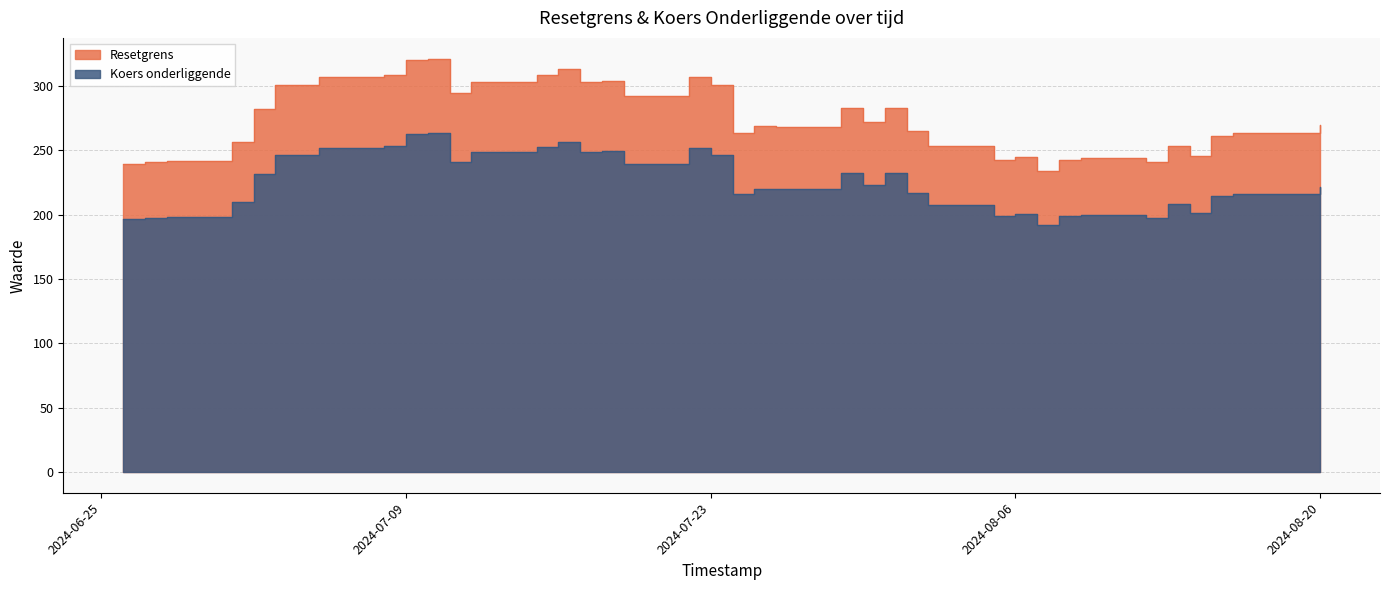

Does the chart have visible grid lines?

Yes